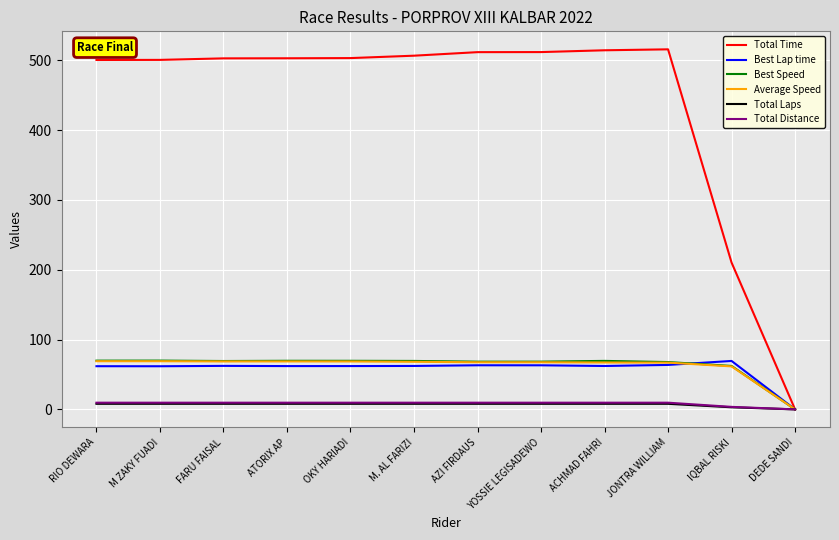

Does the chart display data point markers on the line(s)?

No